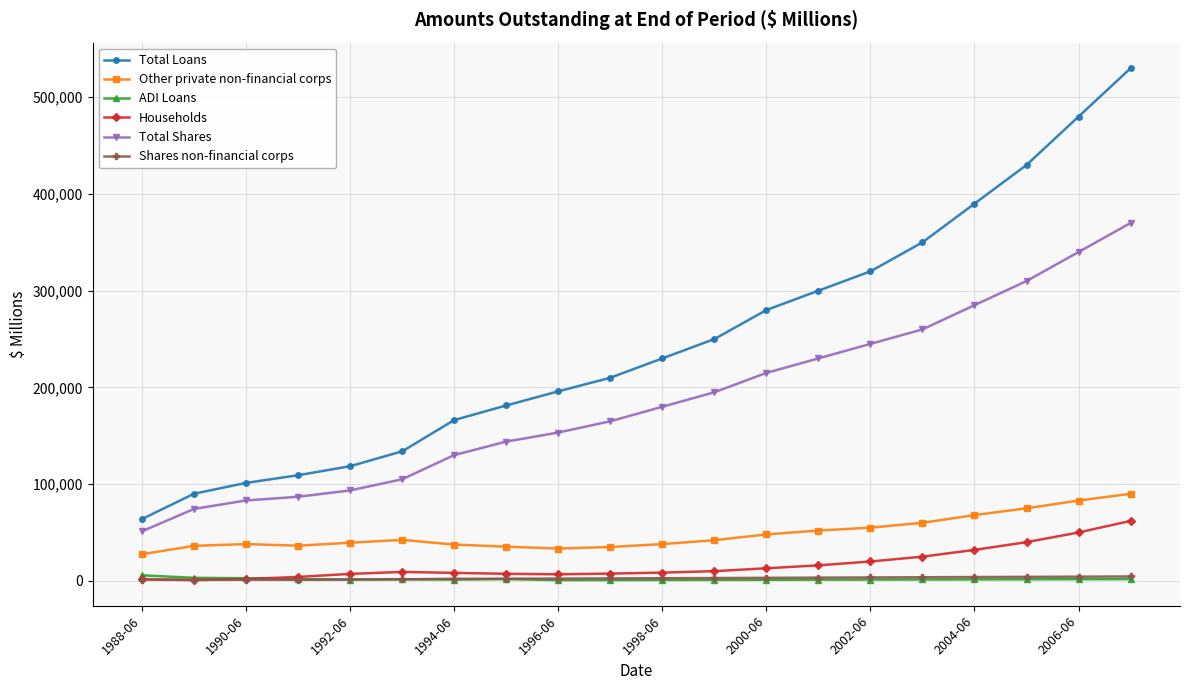

What is the maximum value for Households?

62000